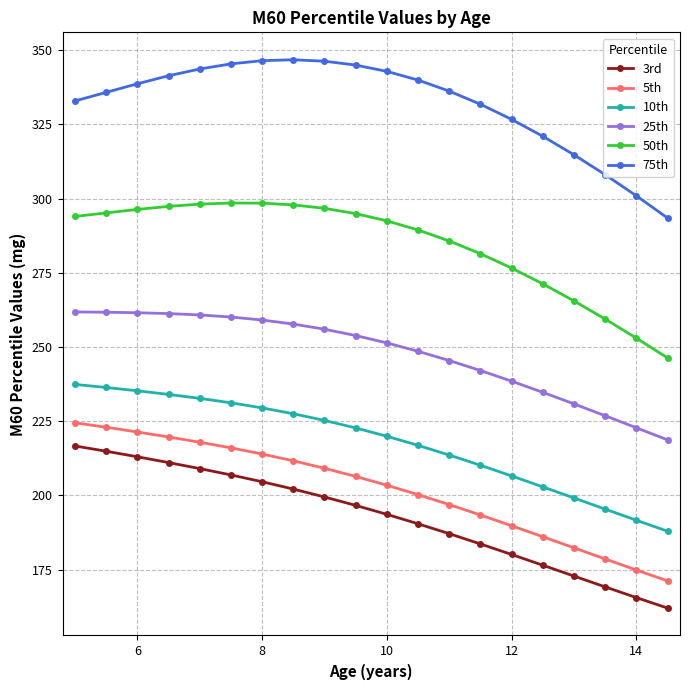

What is the greatest value displayed?

346.8